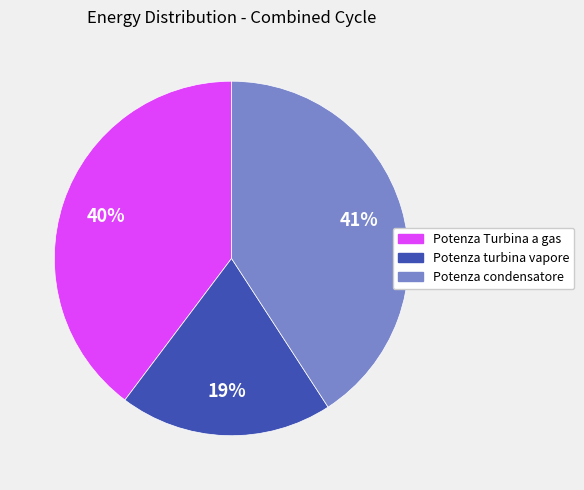

To the nearest percent, what portion does Potenza Turbina a gas represent?

40%